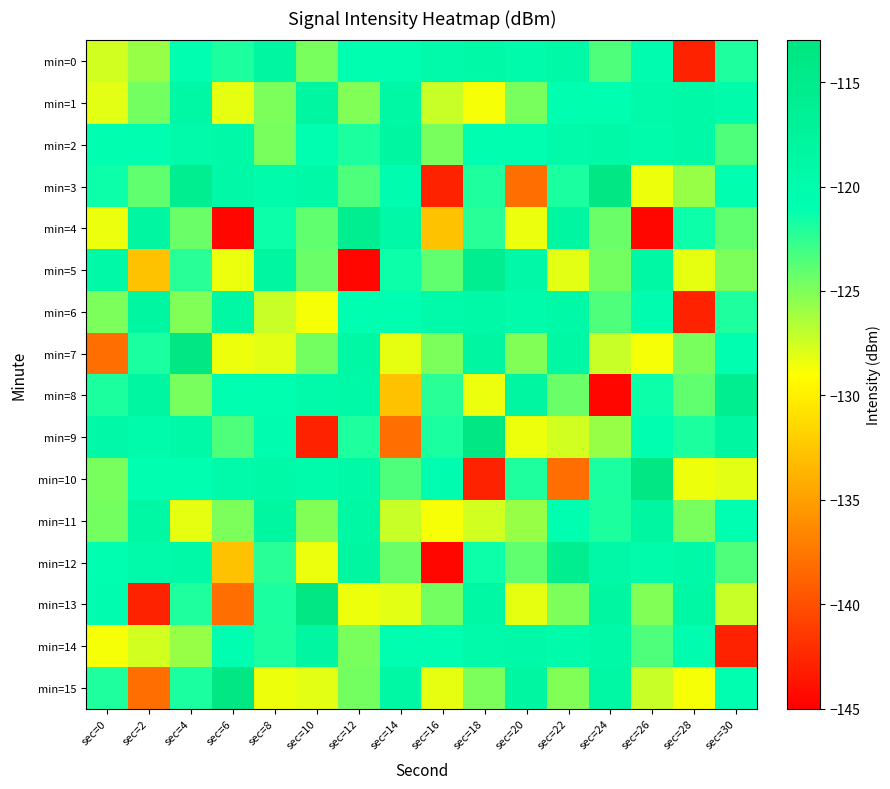

Which series has the largest total across all categories?

min=2